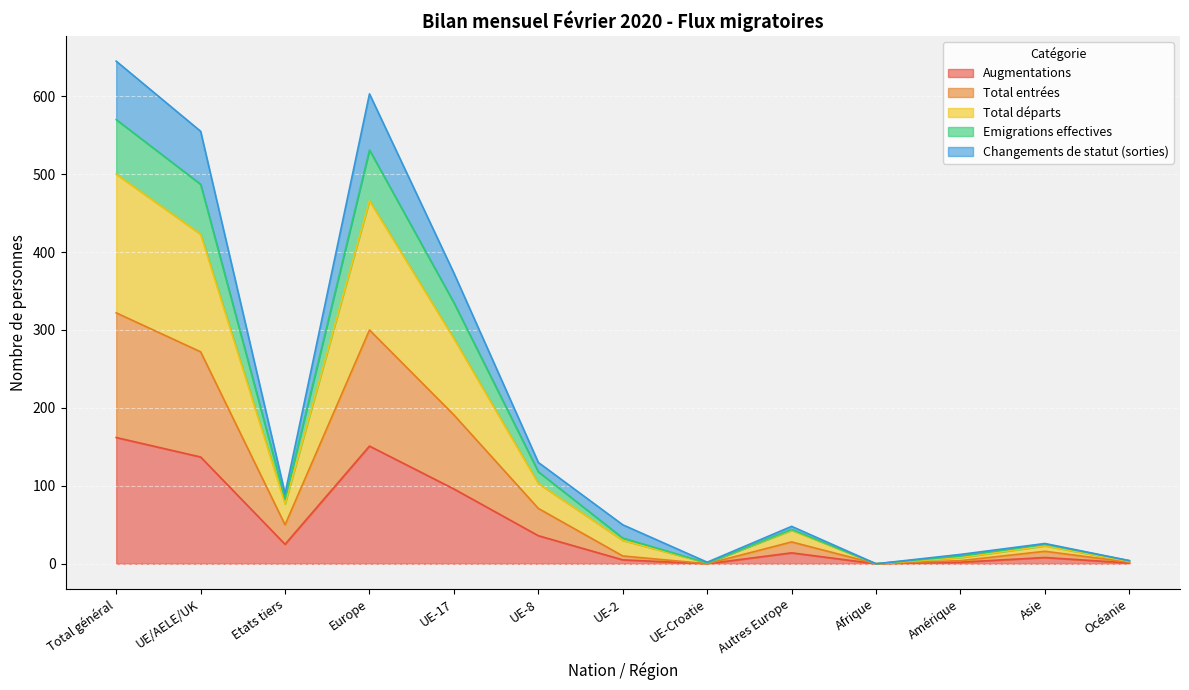

What is the maximum value for Augmentations?

162